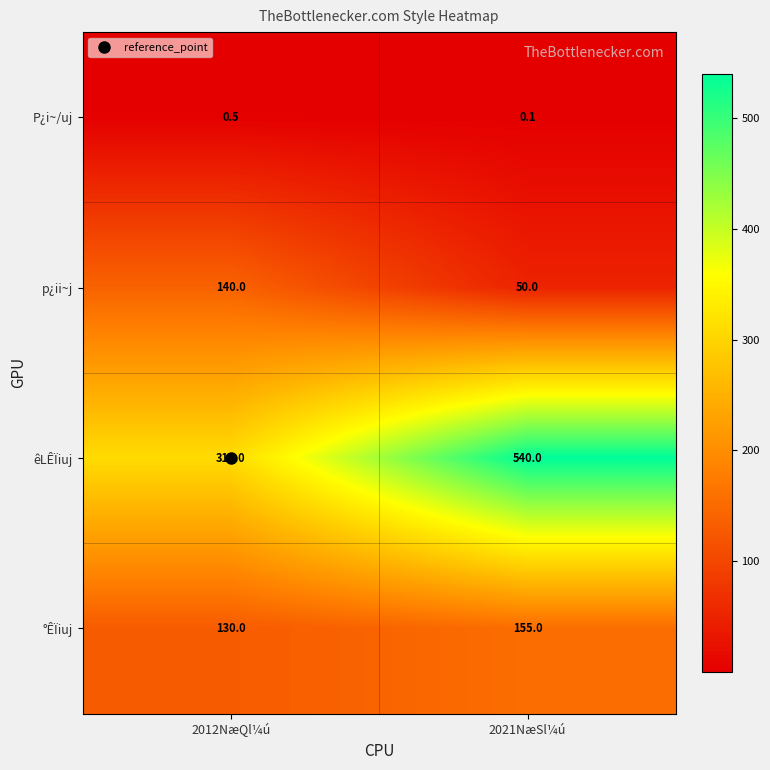

True or false: êLÊÏiuj has a value of 522.1 at 2012NæQl¼ú.

False